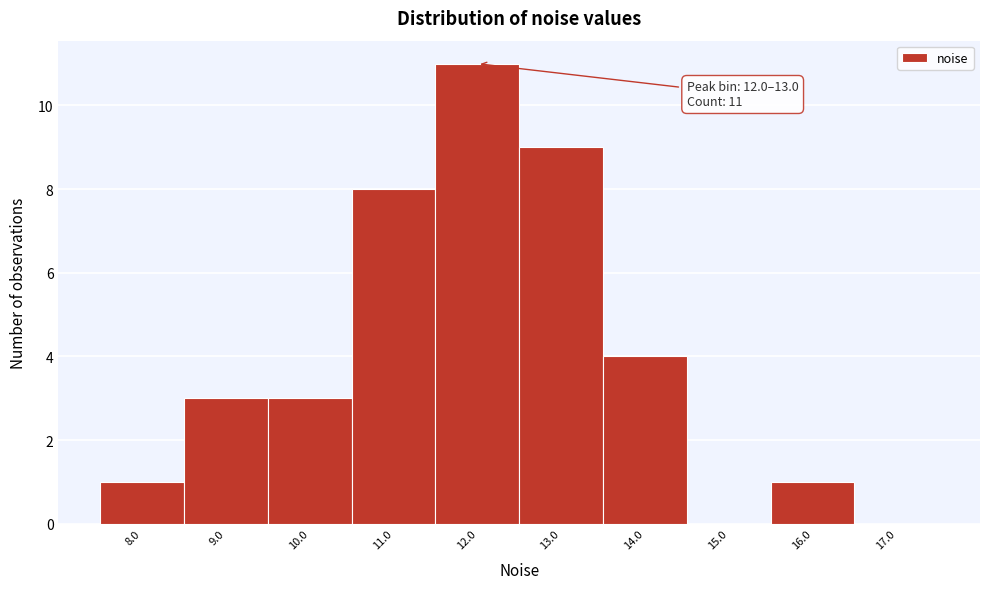

Reading right to left, what are all the values shown in this chart?

17.0=0	16.0=1	15.0=0	14.0=4	13.0=9	12.0=11	11.0=8	10.0=3	9.0=3	8.0=1